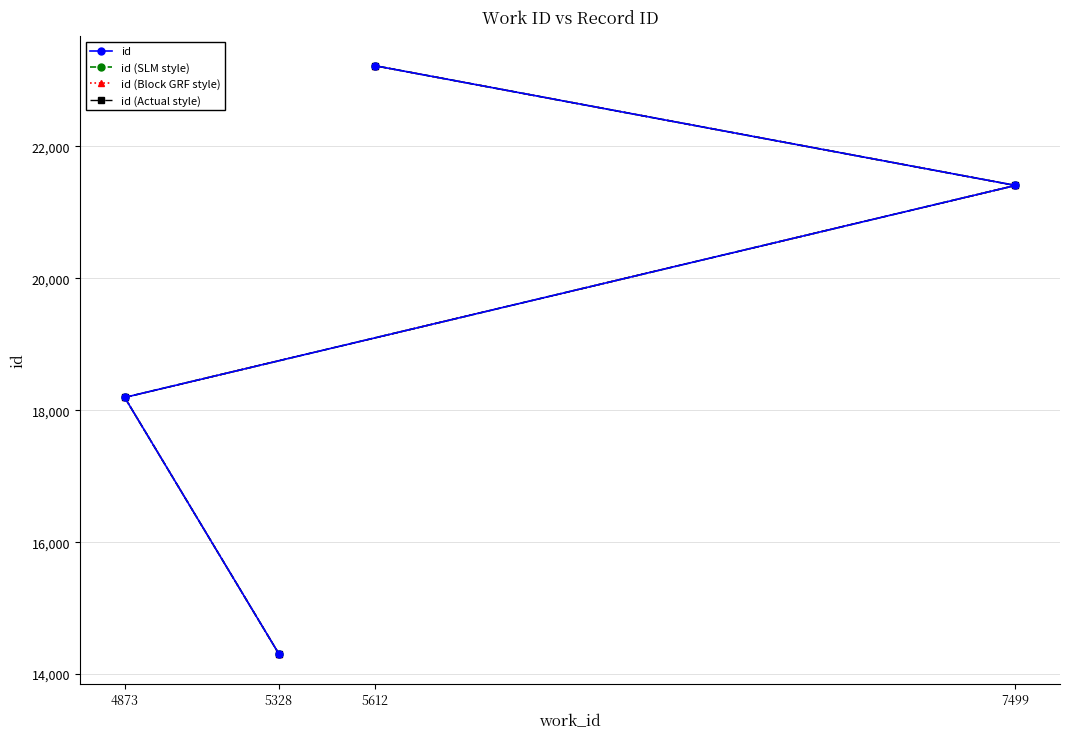

The value of id at 7499 is 21409. True or false?

True